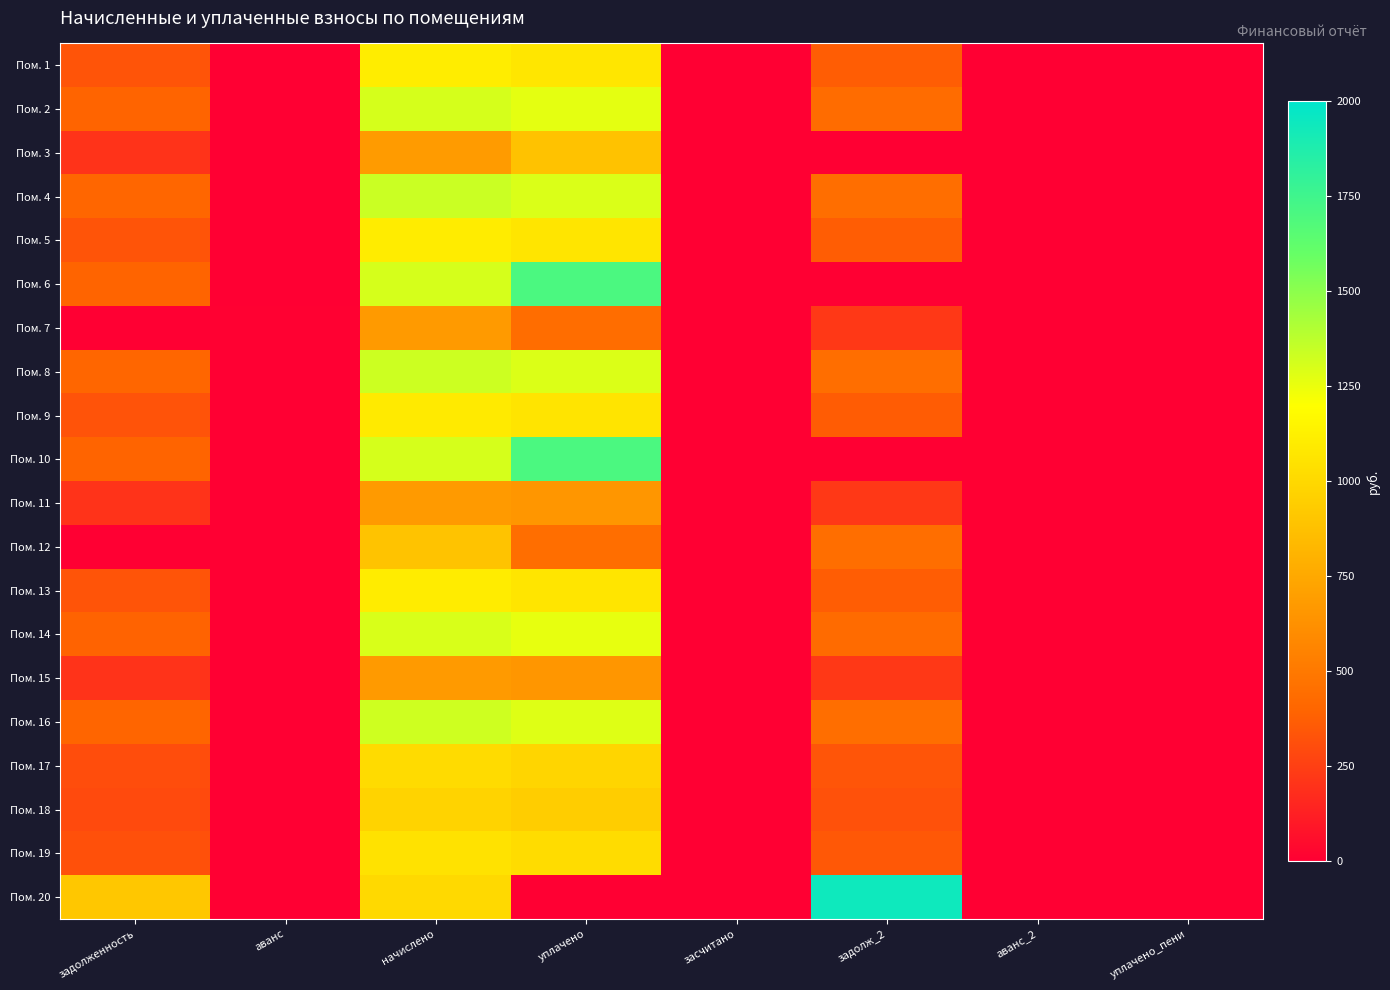

Which series has the largest range (max minus min)?

Пом. 20